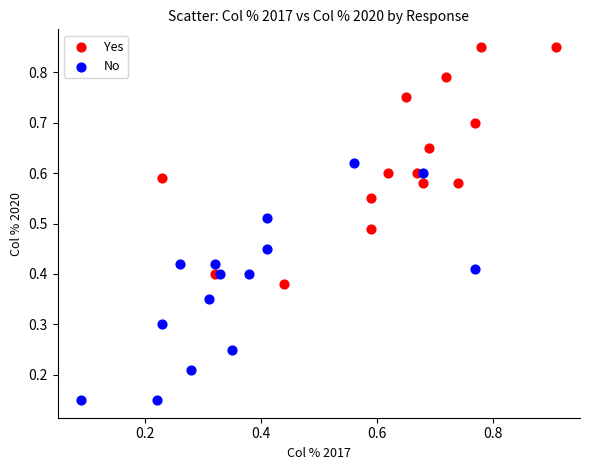

Which series contains the lowest Y value?

No